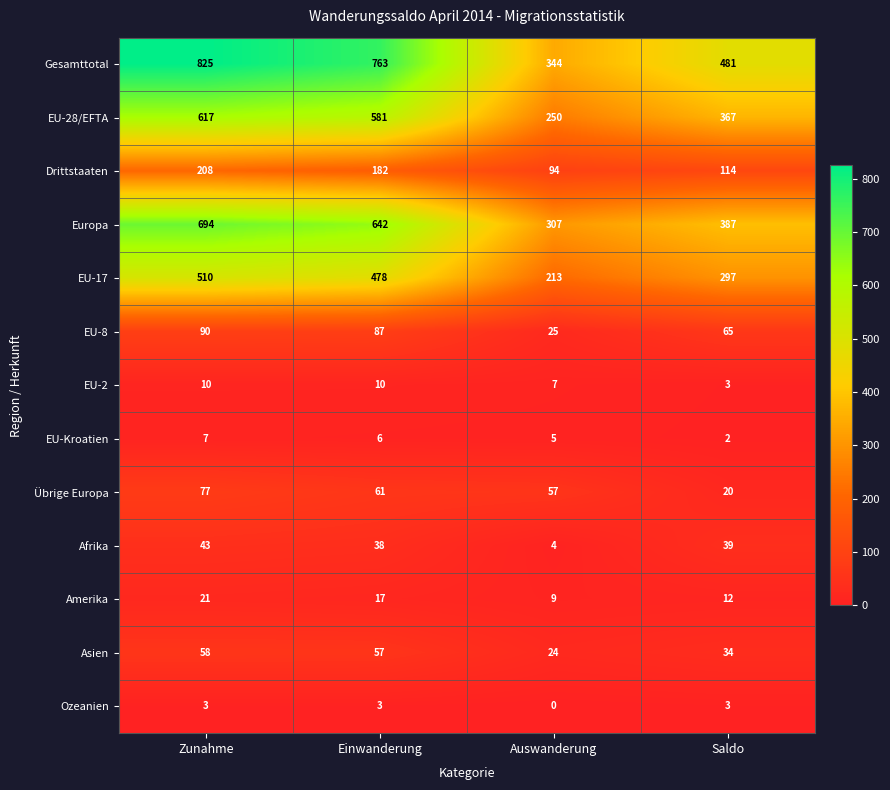

Rank the categories by Drittstaaten value from lowest to highest.

Auswanderung, Saldo, Einwanderung, Zunahme